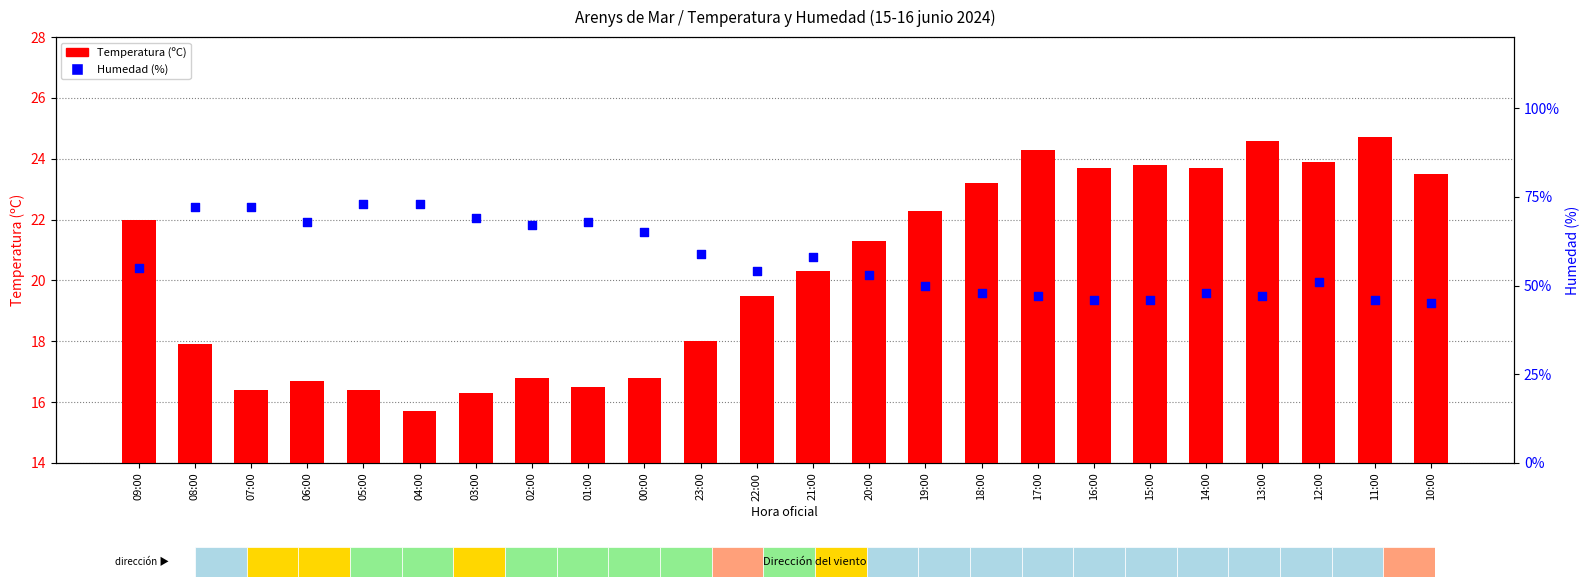

Which series reaches the minimum Y coordinate?

Temperatura (ºC)